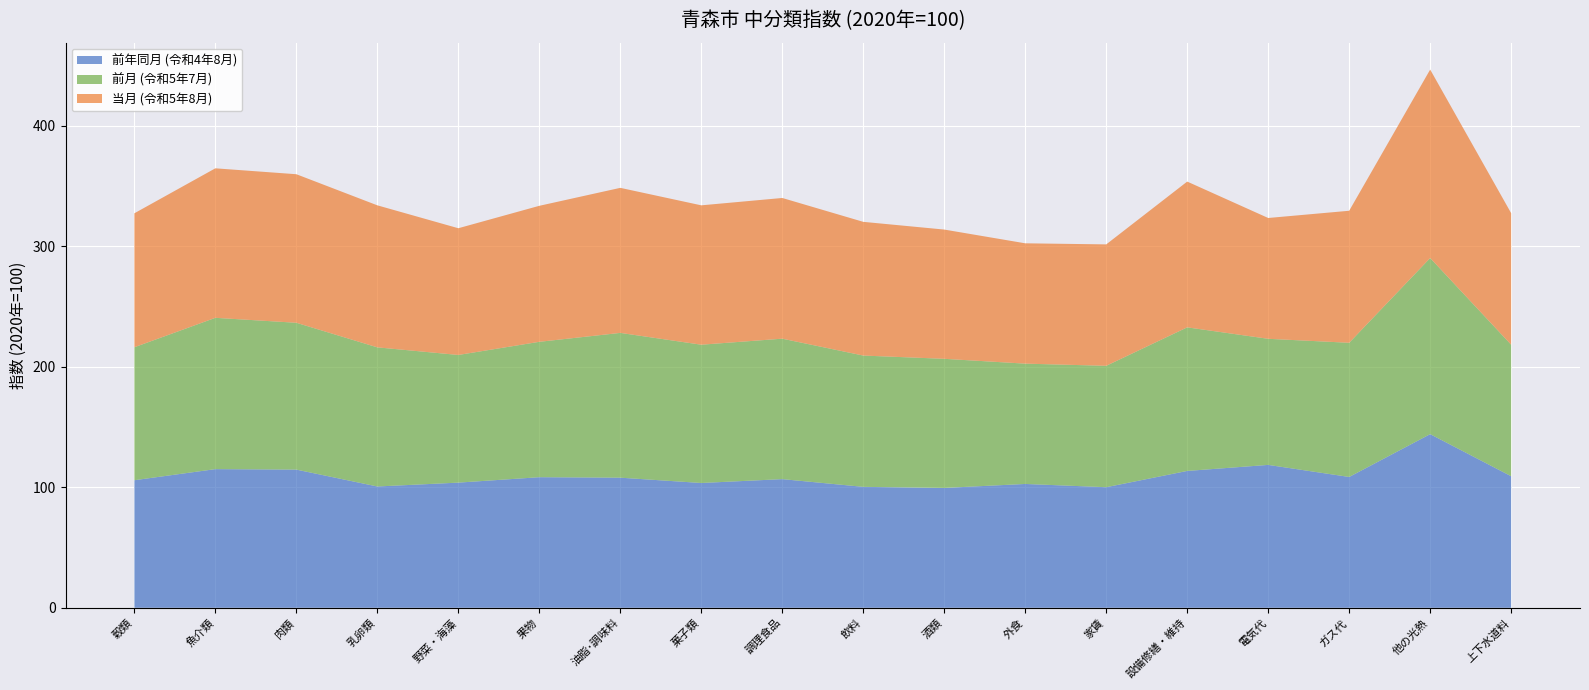

Reading left to right, transcribe all the data shown in this chart.

前年同月 (令和4年8月): 穀類=105.8	魚介類=115.0	肉類=114.6	乳卵類=100.6	野菜・海藻=103.8	果物=108.3	油脂･調味料=107.9	菓子類=103.5	調理食品=106.7	飲料=100.3	酒類=99.4	外食=102.7	家賃=100.0	設備修繕・維持=113.5	電気代=118.5	ガス代=108.5	他の光熱=144.0	上下水道料=109.1
前月 (令和5年7月): 穀類=110.3	魚介類=125.5	肉類=121.8	乳卵類=115.4	野菜・海藻=105.9	果物=112.3	油脂･調味料=120.1	菓子類=114.7	調理食品=116.5	飲料=108.9	酒類=107.1	外食=99.8	家賃=100.7	設備修繕・維持=119.1	電気代=104.6	ガス代=111.3	他の光熱=146.1	上下水道料=109.1
当月 (令和5年8月): 穀類=111.1	魚介類=124.0	肉類=123.2	乳卵類=117.8	野菜・海藻=105.1	果物=112.8	油脂･調味料=120.3	菓子類=115.6	調理食品=116.7	飲料=110.9	酒類=107.2	外食=99.8	家賃=100.7	設備修繕・維持=120.9	電気代=100.2	ガス代=109.5	他の光熱=156.3	上下水道料=109.1